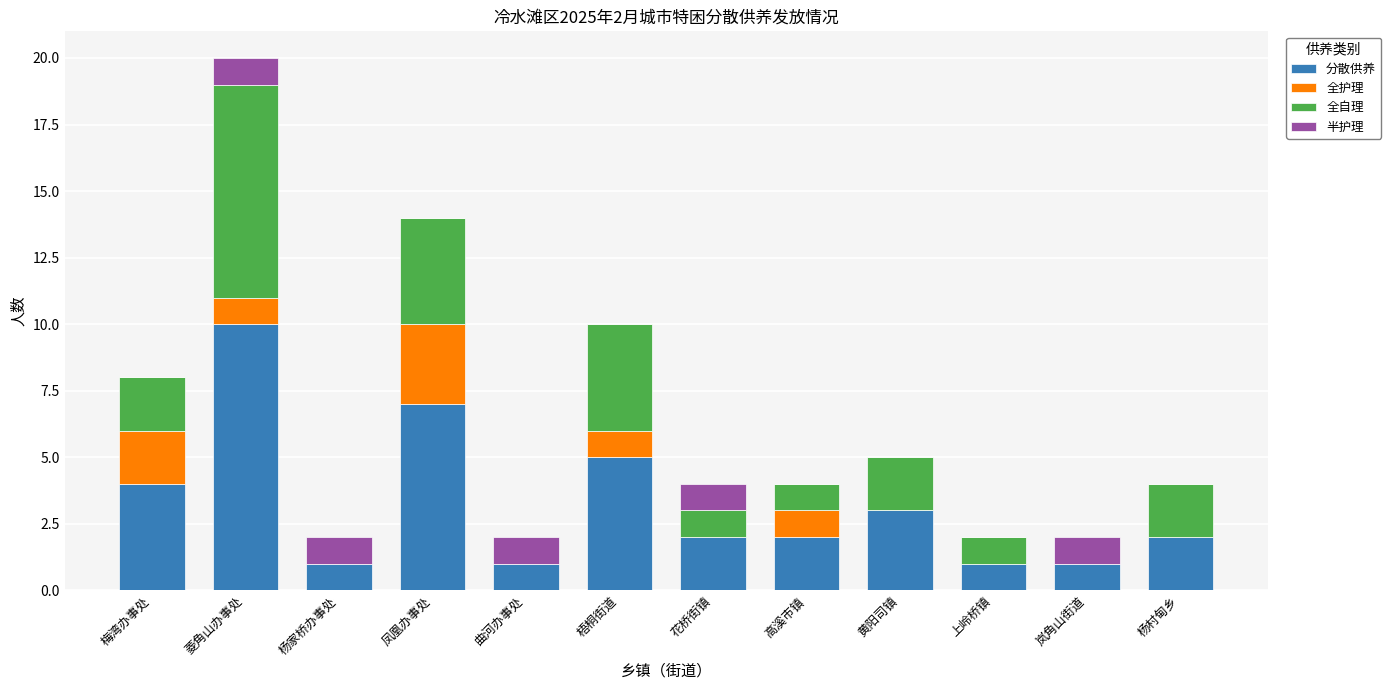

How many distinct data groups are displayed?

4